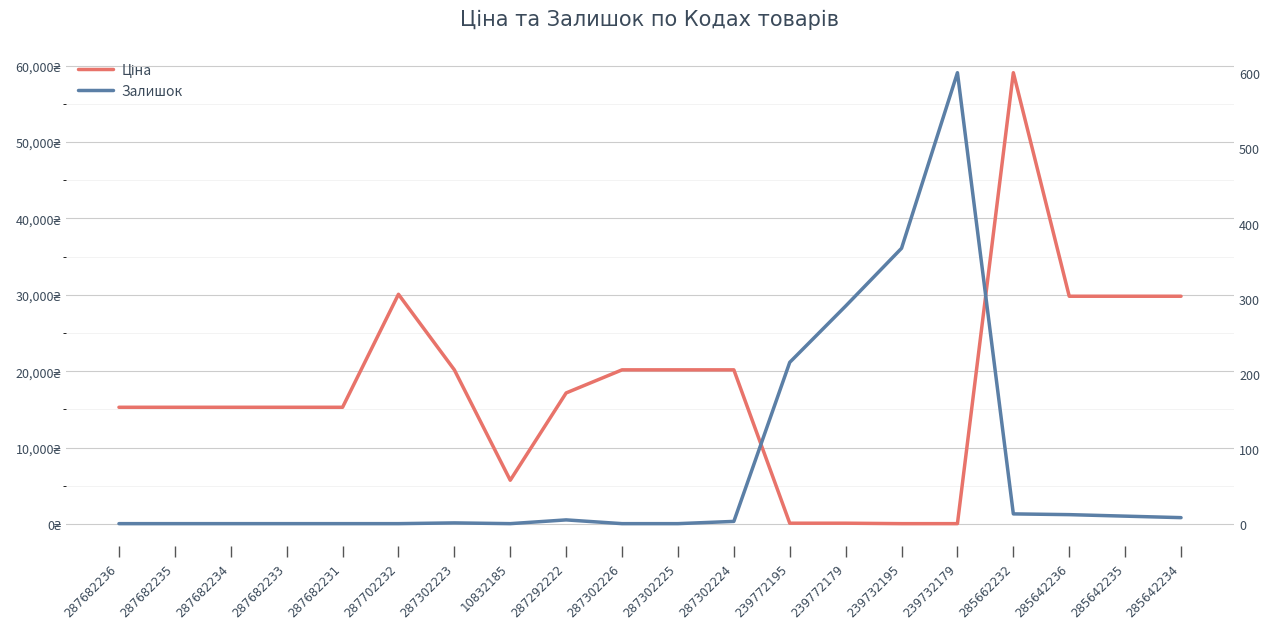

True or false: Залишок has more than 0 points higher than both neighbors.

True